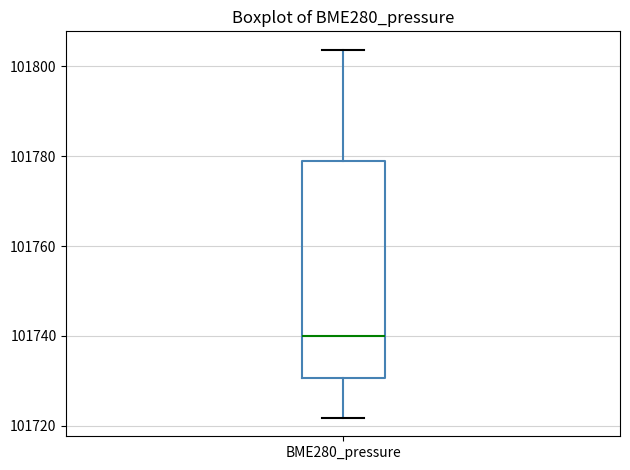

Read this box plot against the y-axis: the position of the median line, the range covered by the box, and the ends of both whiskers. The values are not printed on the chart, so give them approximately, as read against the axis.

median 101740, box 101730 to 101780, whiskers 101722 to 101804